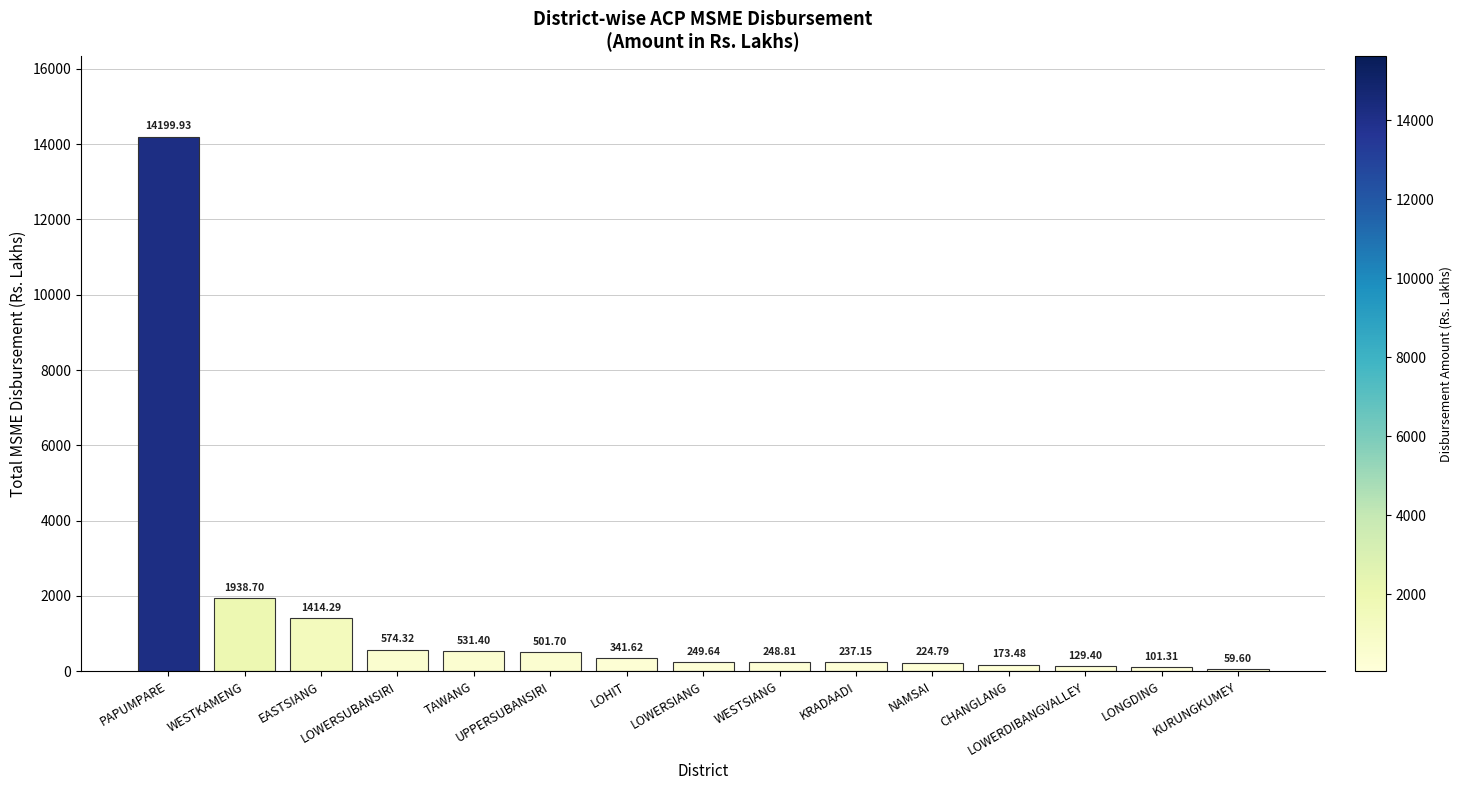

Rank the categories by value from lowest to highest.

KURUNGKUMEY, LONGDING, LOWERDIBANGVALLEY, CHANGLANG, NAMSAI, KRADAADI, WESTSIANG, LOWERSIANG, LOHIT, UPPERSUBANSIRI, TAWANG, LOWERSUBANSIRI, EASTSIANG, WESTKAMENG, PAPUMPARE